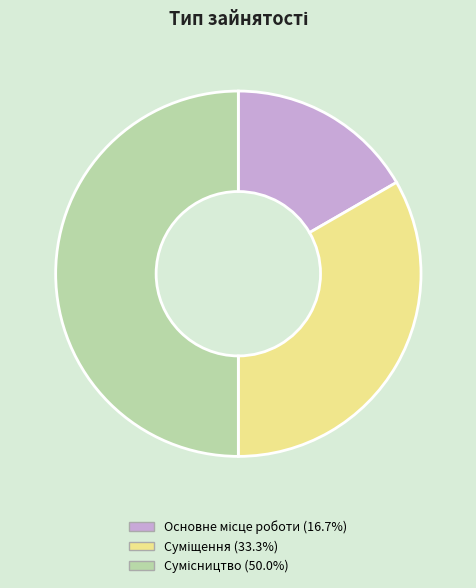

How many segments does this pie chart have?

3